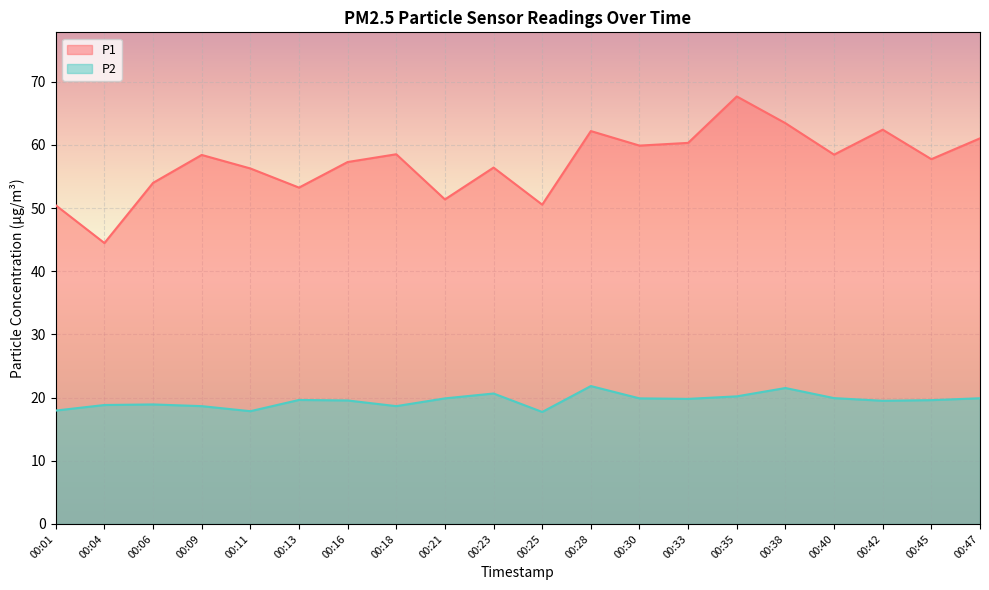

Where is the first local minimum for P2?

00:11